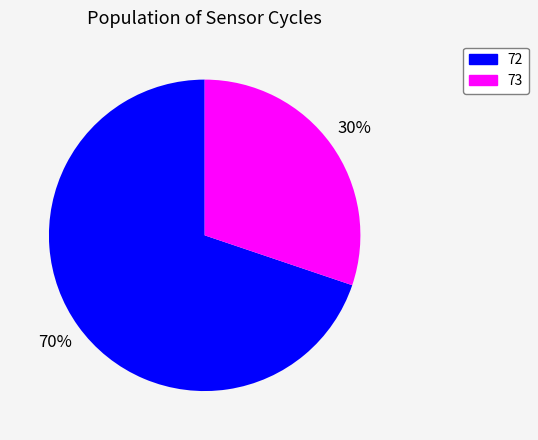

Do 72 and 73 together represent more than half of the pie?

Yes